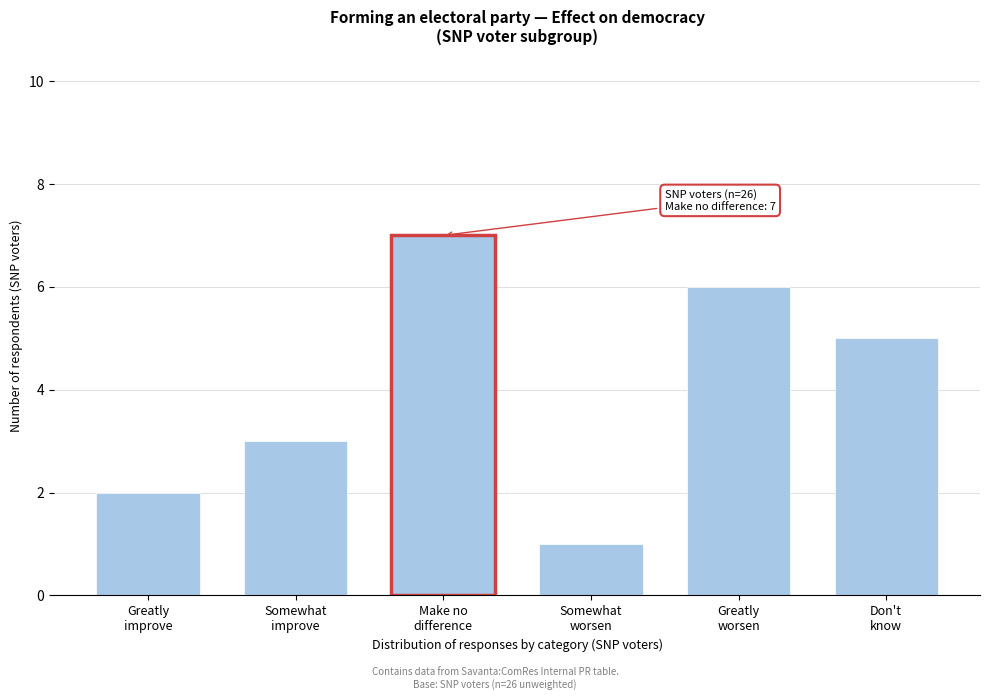

Reading left to right, transcribe all the data shown in this chart.

2	3	7	1	6	5